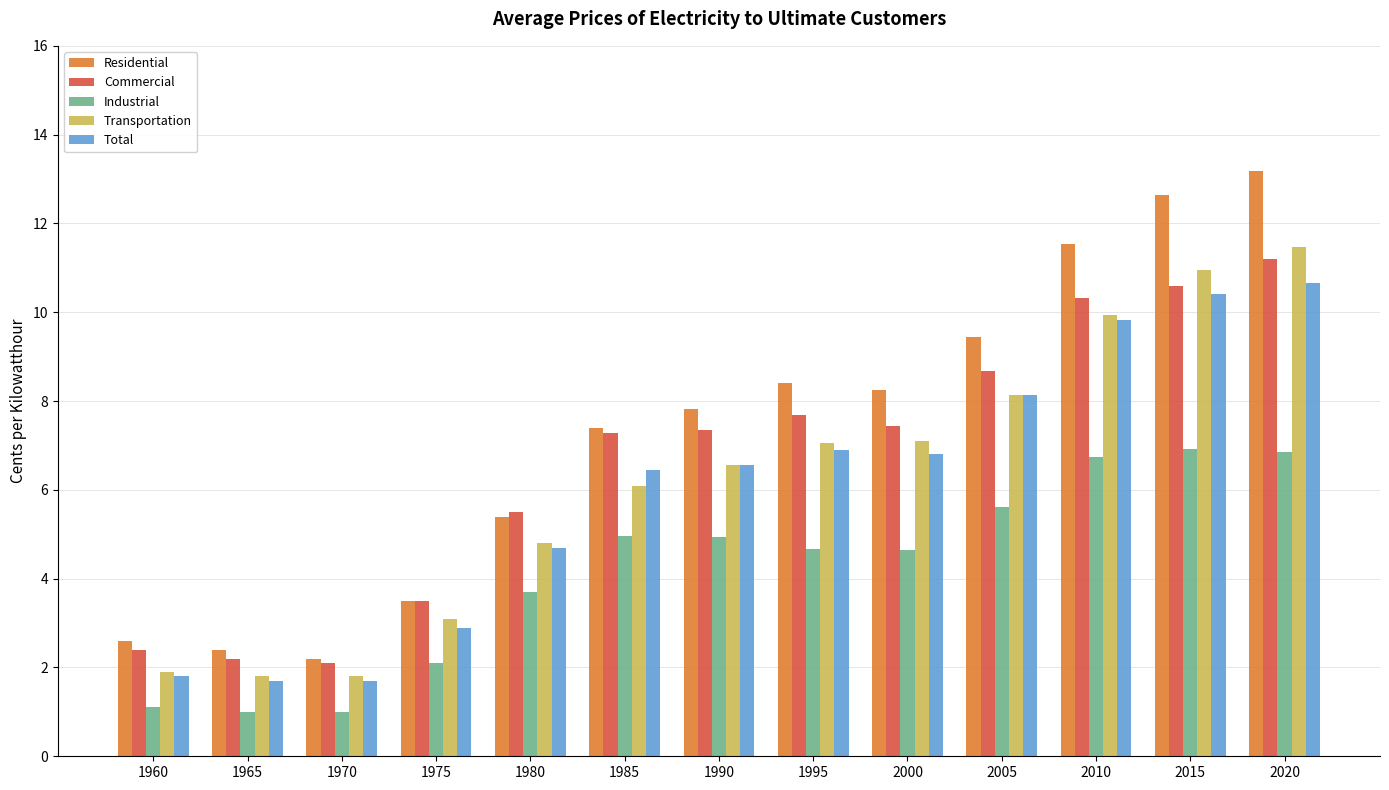

Are the bars grouped side by side (vs. stacked)?

Yes